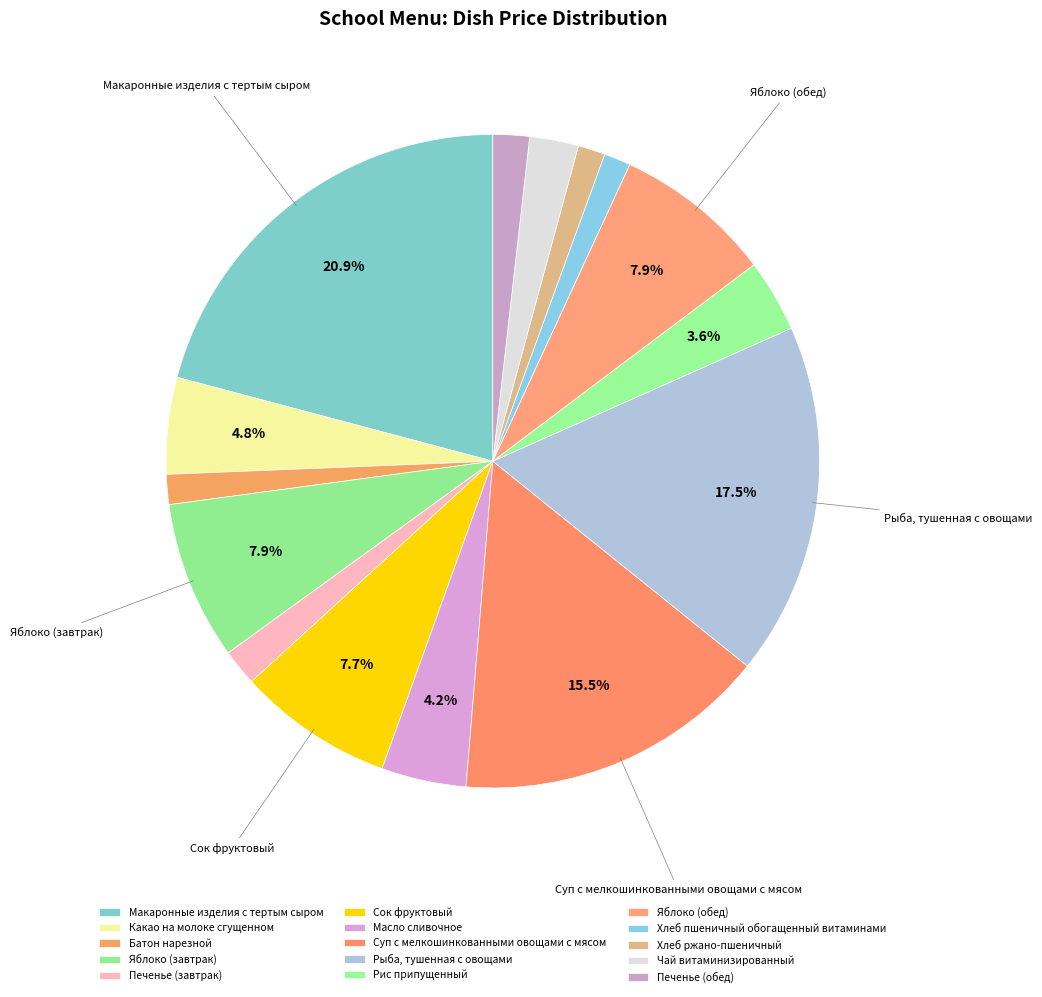

True or false: Печенье (обед) accounts for 2% of the total.

True